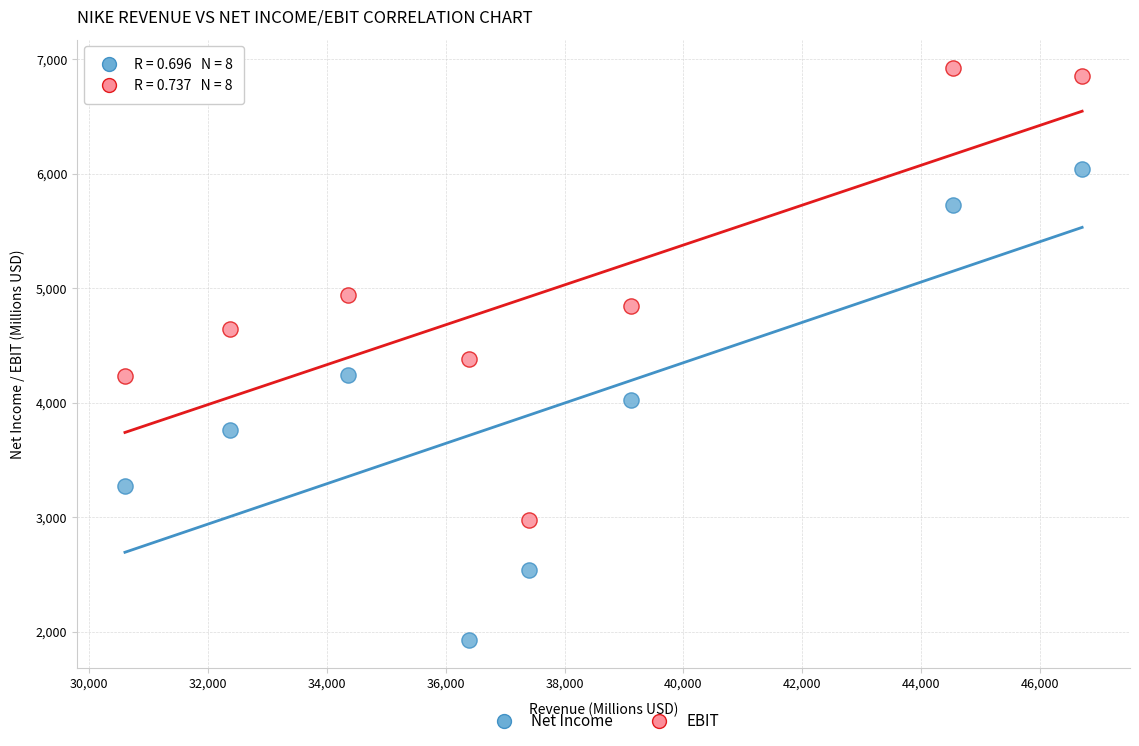

Which series contains the lowest Y value?

Net Income